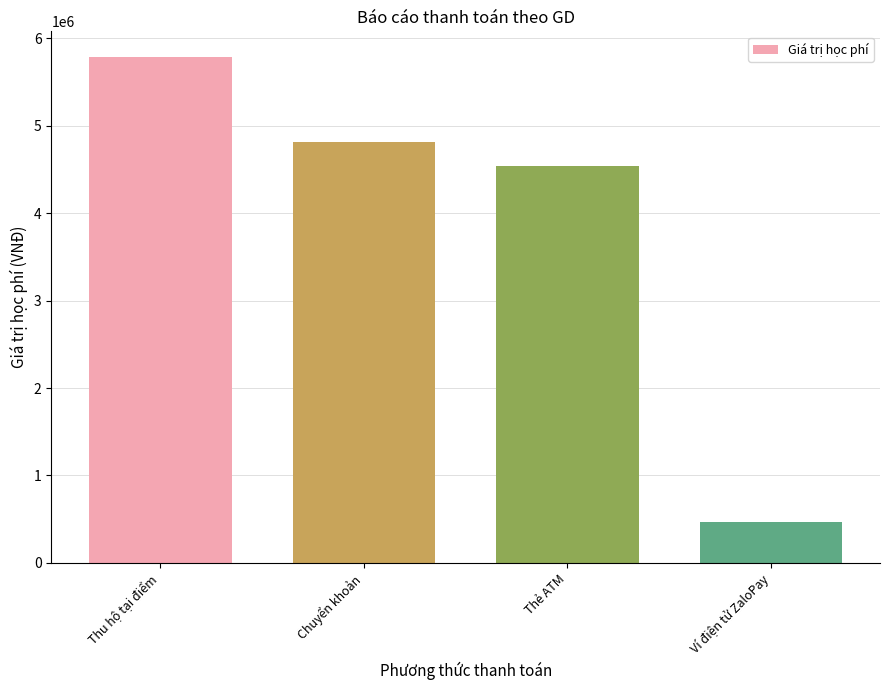

List the labels in order of value, largest first.

Thu hộ tại điểm, Chuyển khoản, Thẻ ATM, Ví điện tử ZaloPay